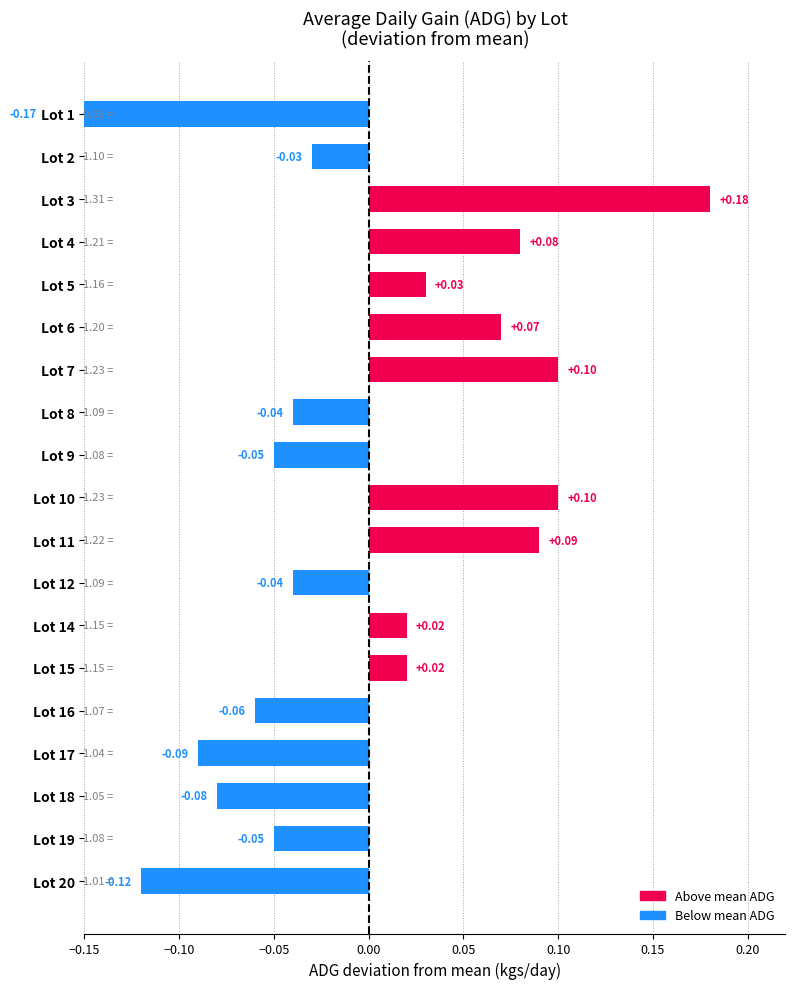

What is the sum of the values at Lot 20 and Lot 3?

0.1